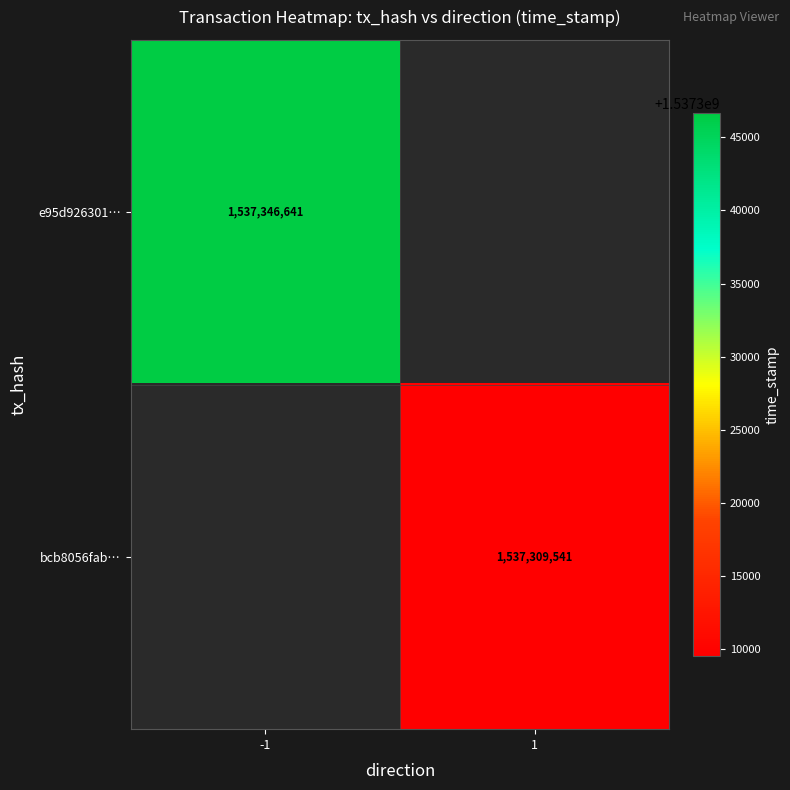

Which has a higher value, 1 or -1?

-1